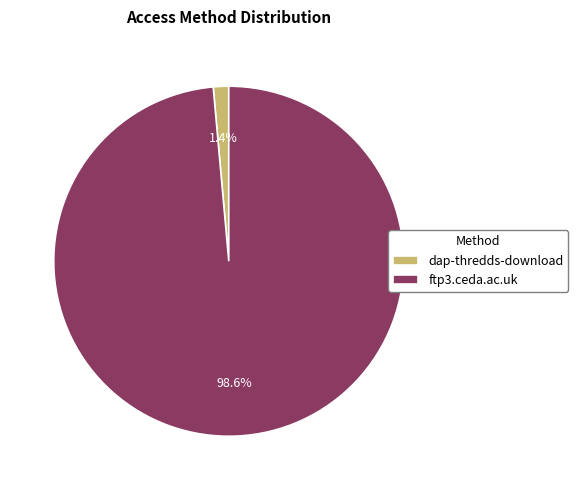

Is there any slice that represents more than half of the pie?

Yes